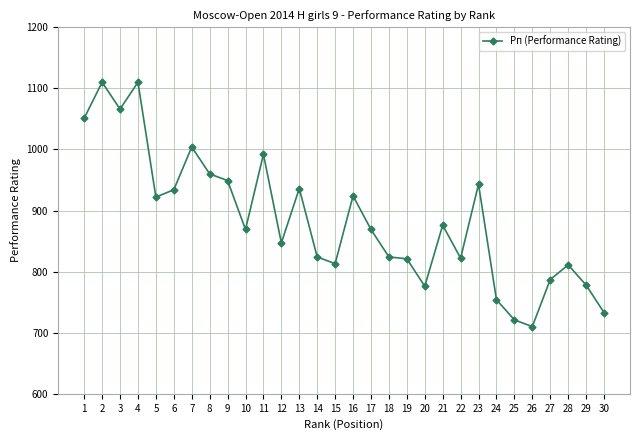

Is this an area chart (filled region under the line)?

No